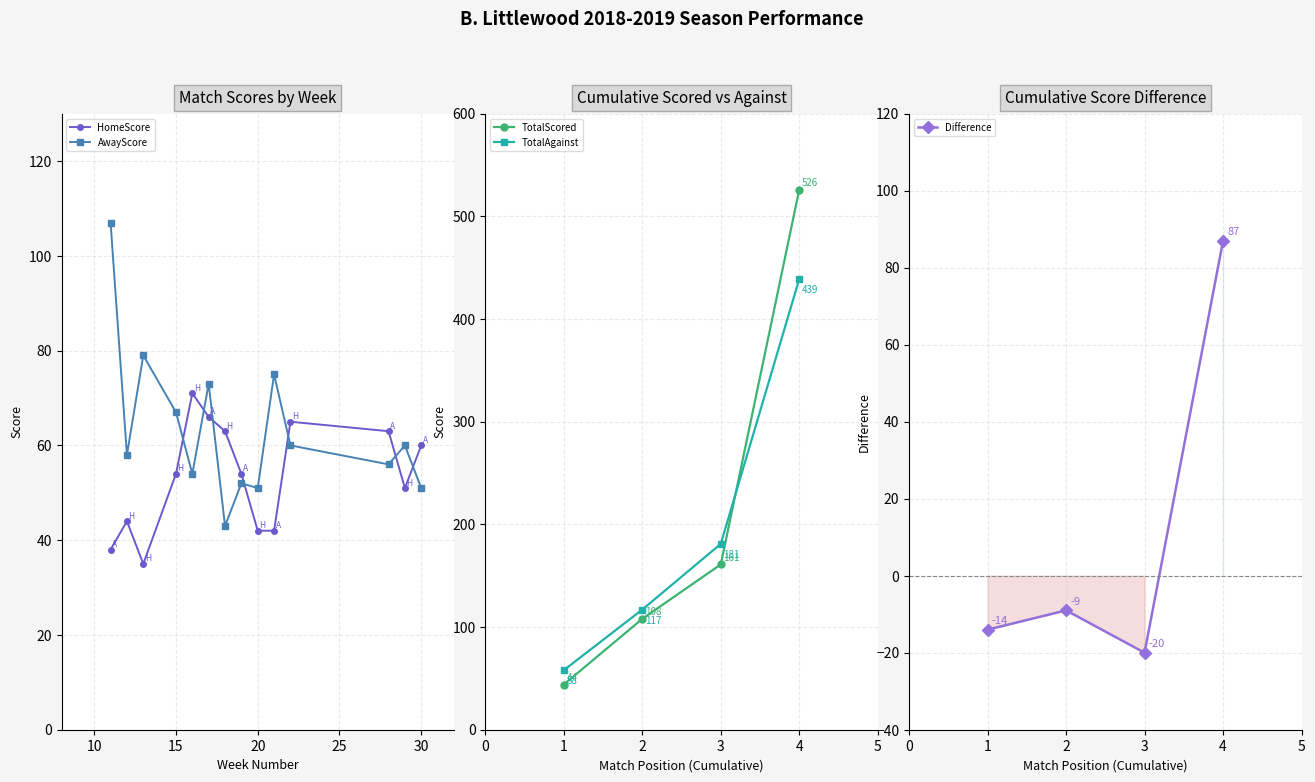

In HomeScore, how many points are higher than both neighbors (excluding endpoints)?

3